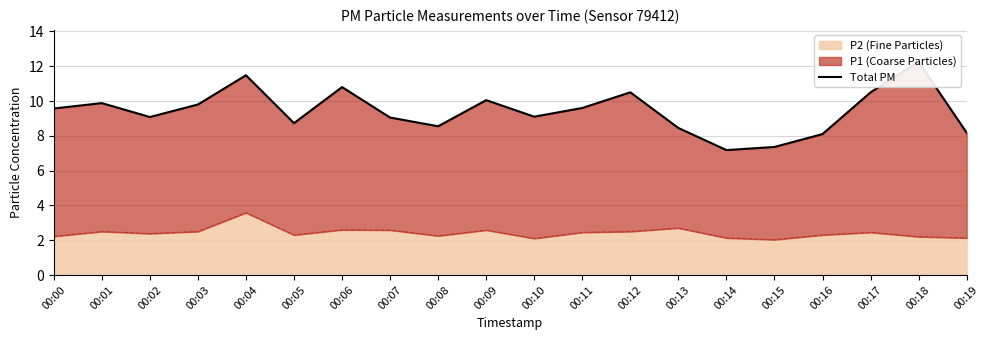

What is the difference between the maximum and second lowest values?

4.9